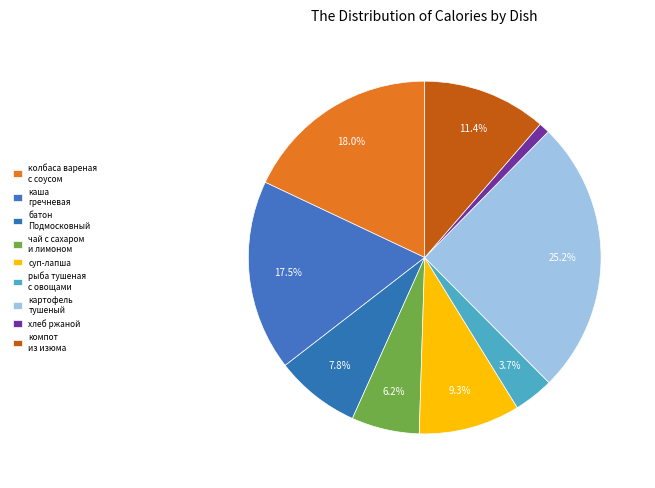

To the nearest percent, what is the difference between the компот из изюма and батон Подмосковный slice percentages?

4%